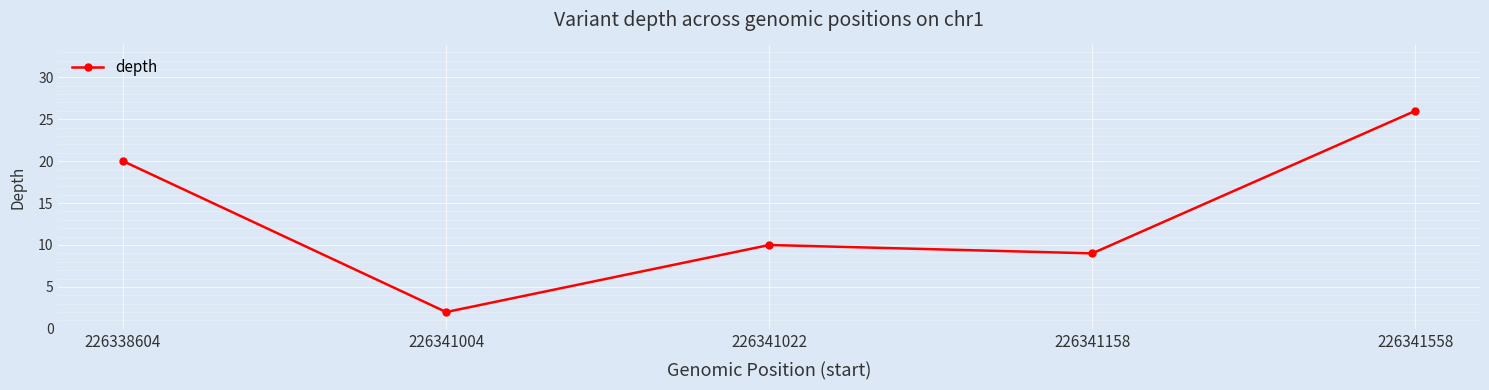

Which label corresponds to the smallest value in the chart?

226341004